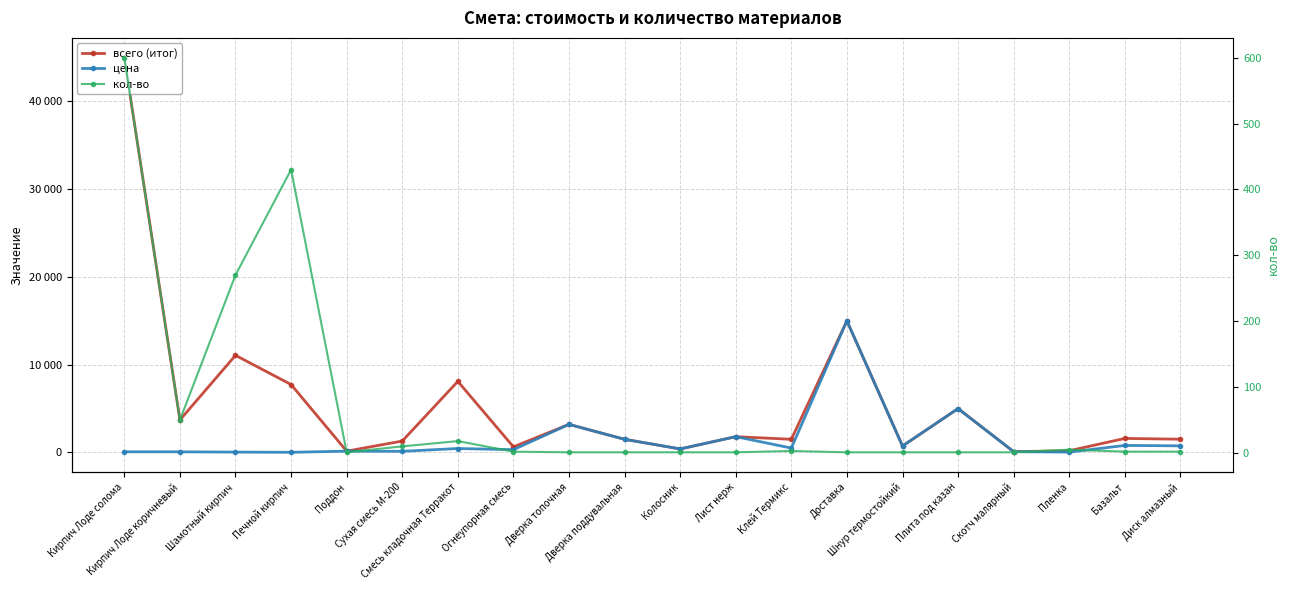

In цена, how many points are lower than both neighbors (excluding endpoints)?

7